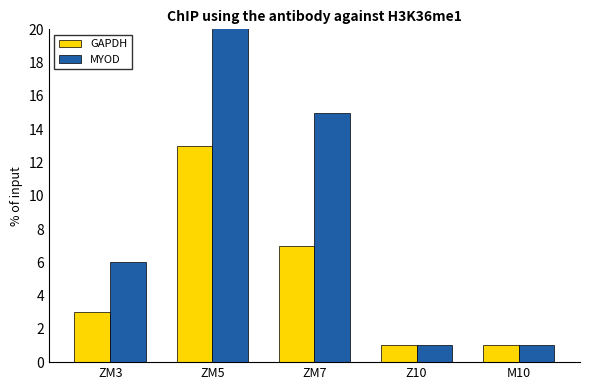

What are all the series names shown in the legend?

GAPDH, MYOD